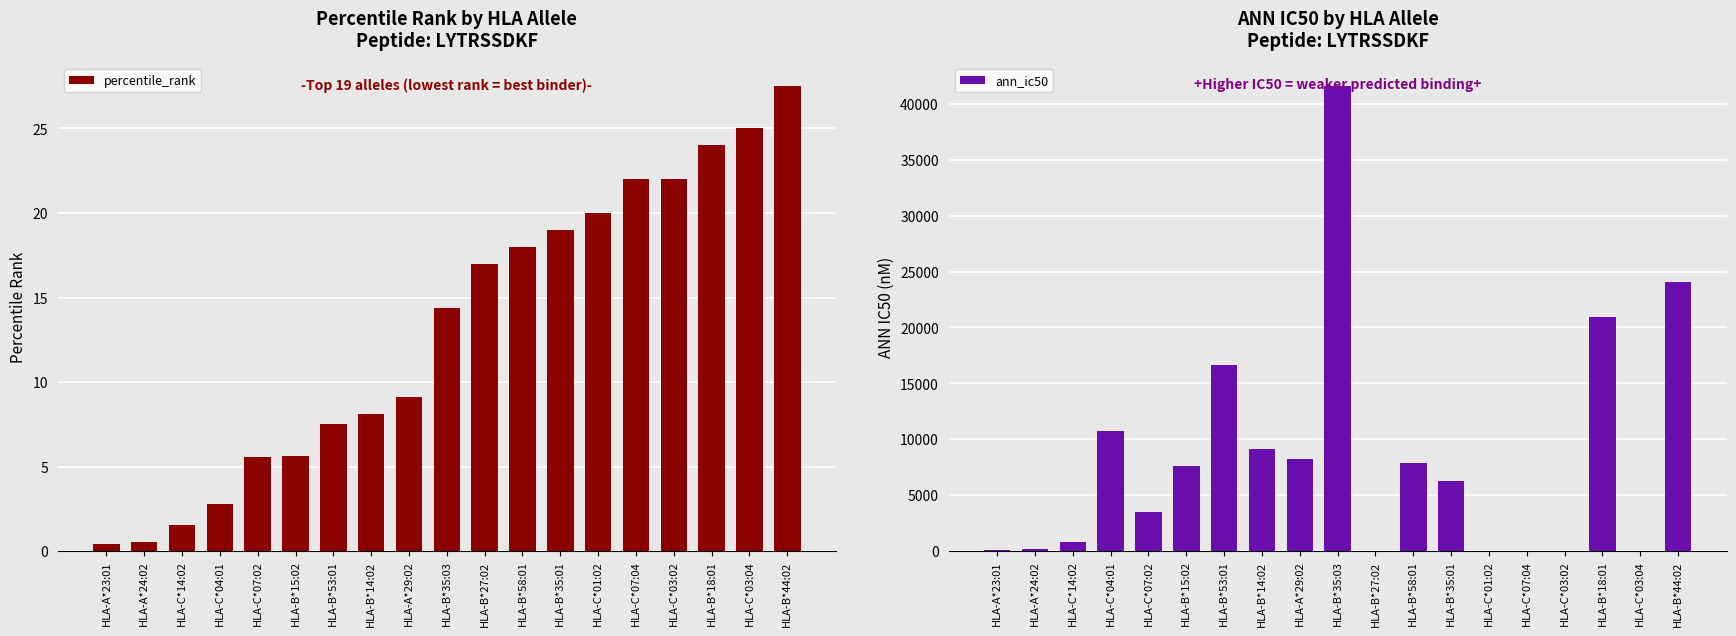

What is the label of the 15th bar from the right?

HLA-C*07:02